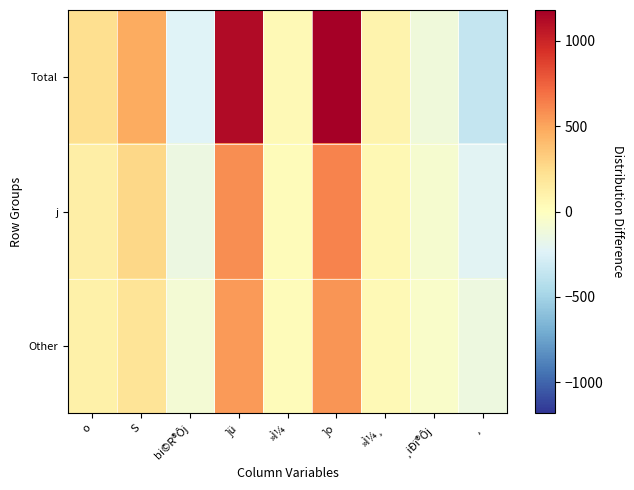

At how many categories does at least one series exceed 408?

3